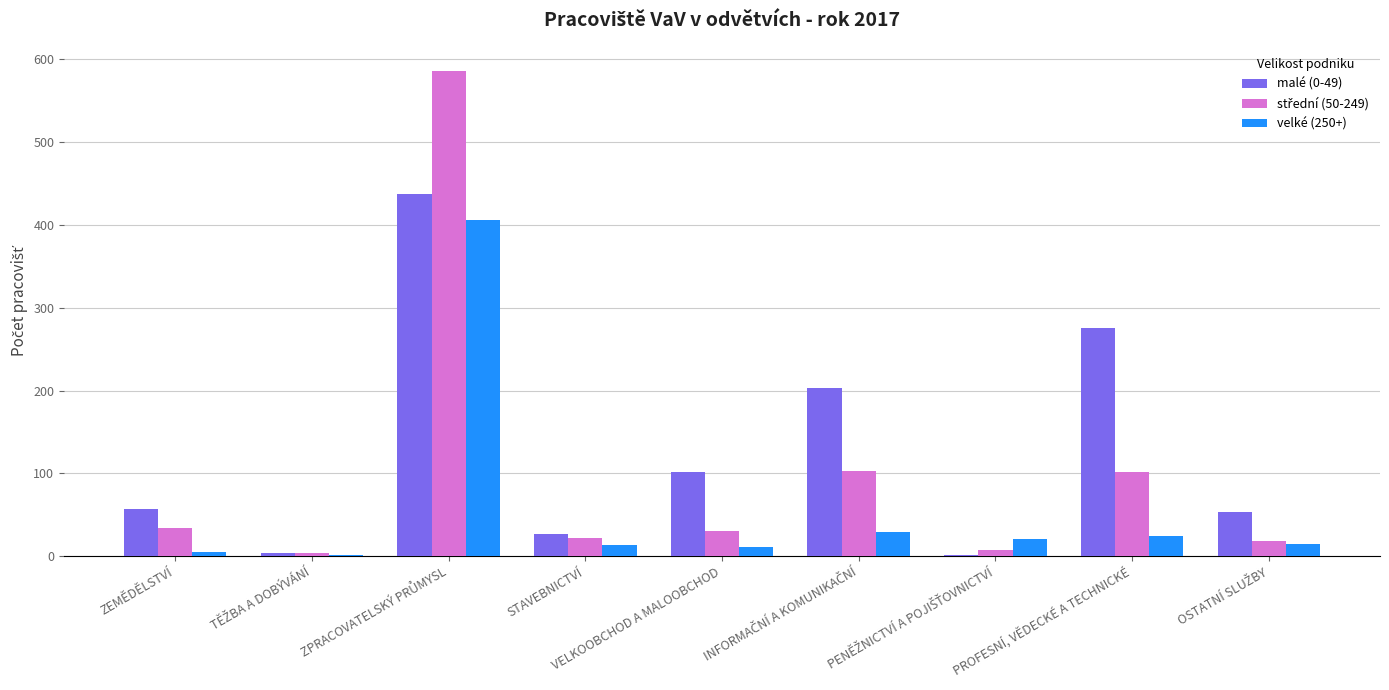

Which series has the largest total across all categories?

malé (0-49)